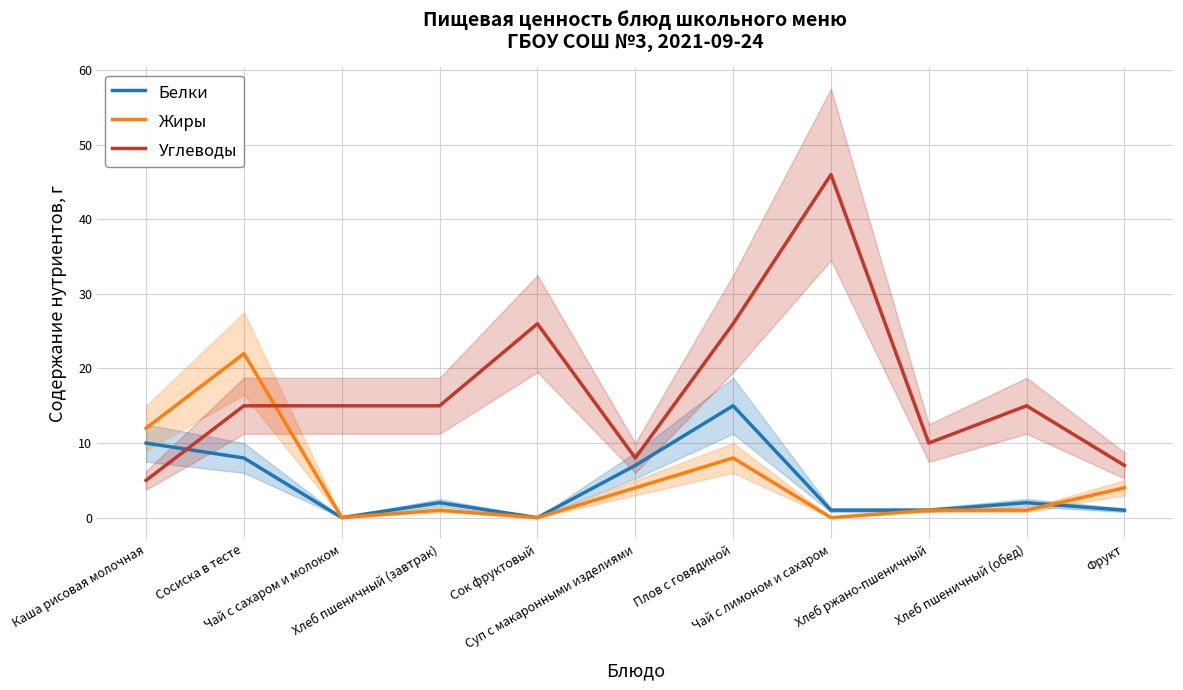

What are all the series names shown in the legend?

Белки, Жиры, Углеводы